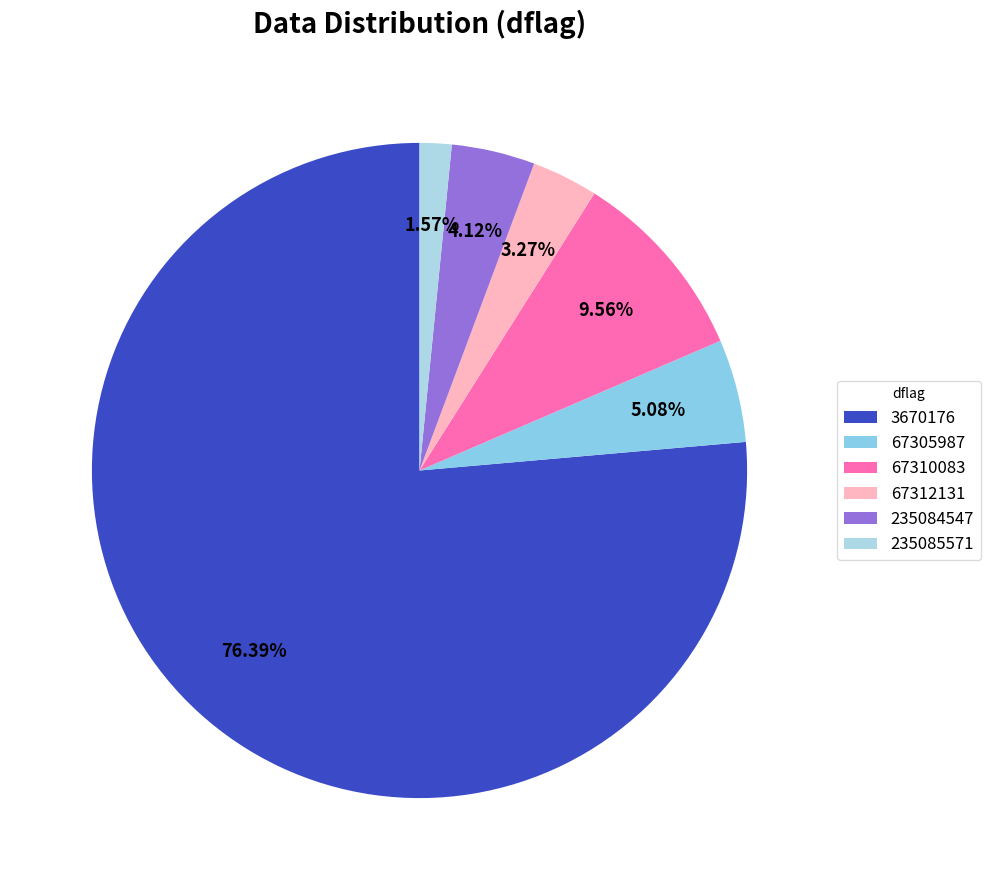

What is the change in value from 3670176 to 235084547?

-597